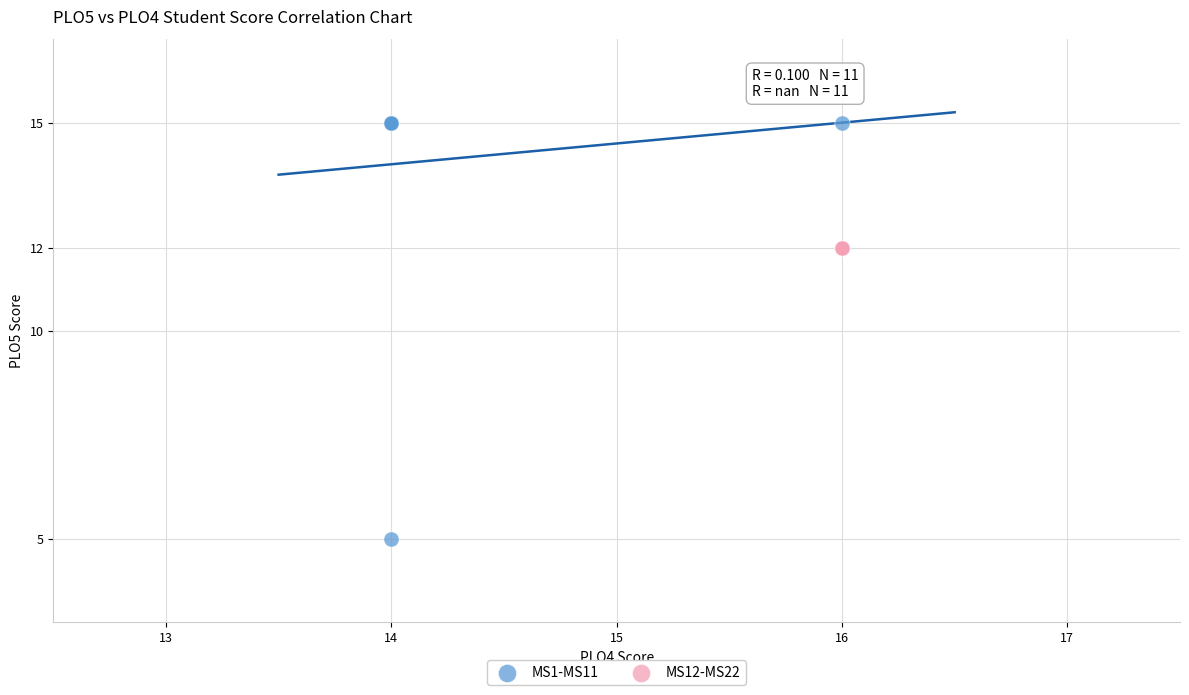

Which series reaches the minimum Y coordinate?

MS1-MS11